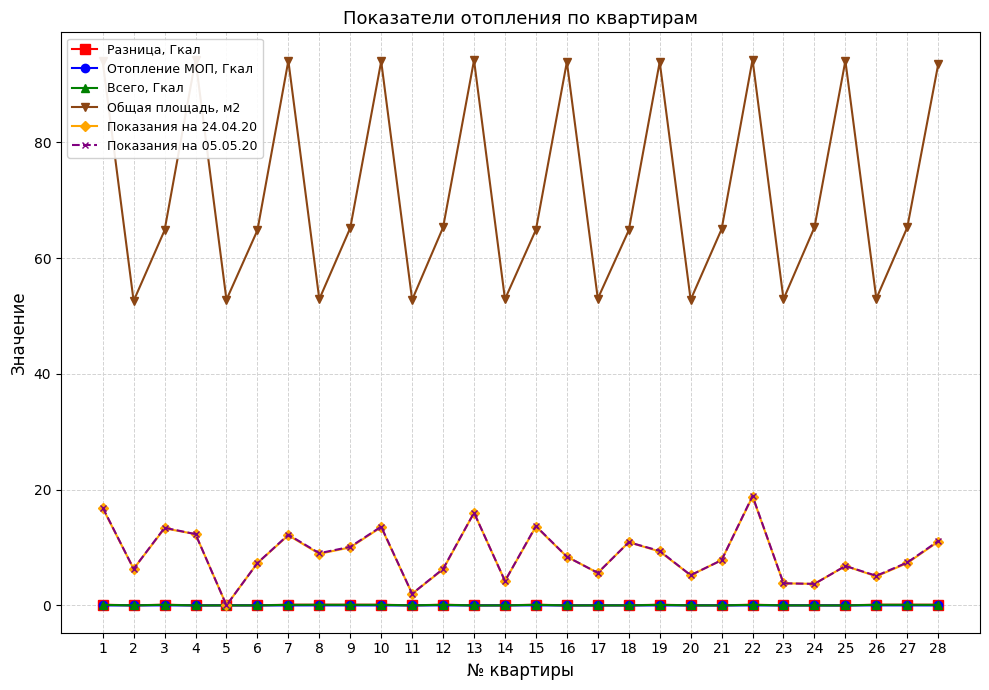

True or false: Общая площадь, м2 and Показания на 05.05.20 cross at least once.

False